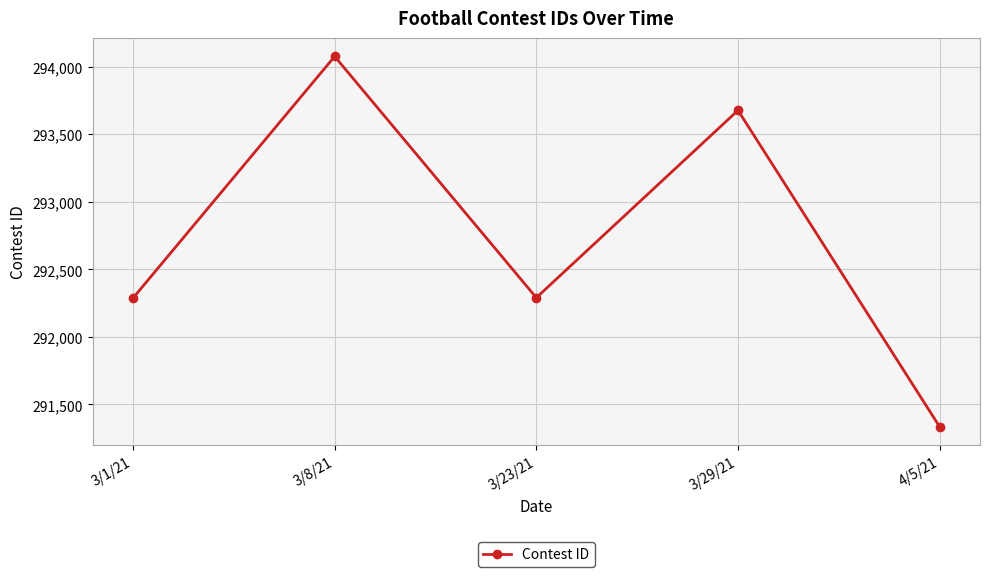

True or false: there are more than 1 points higher than both neighbors.

True